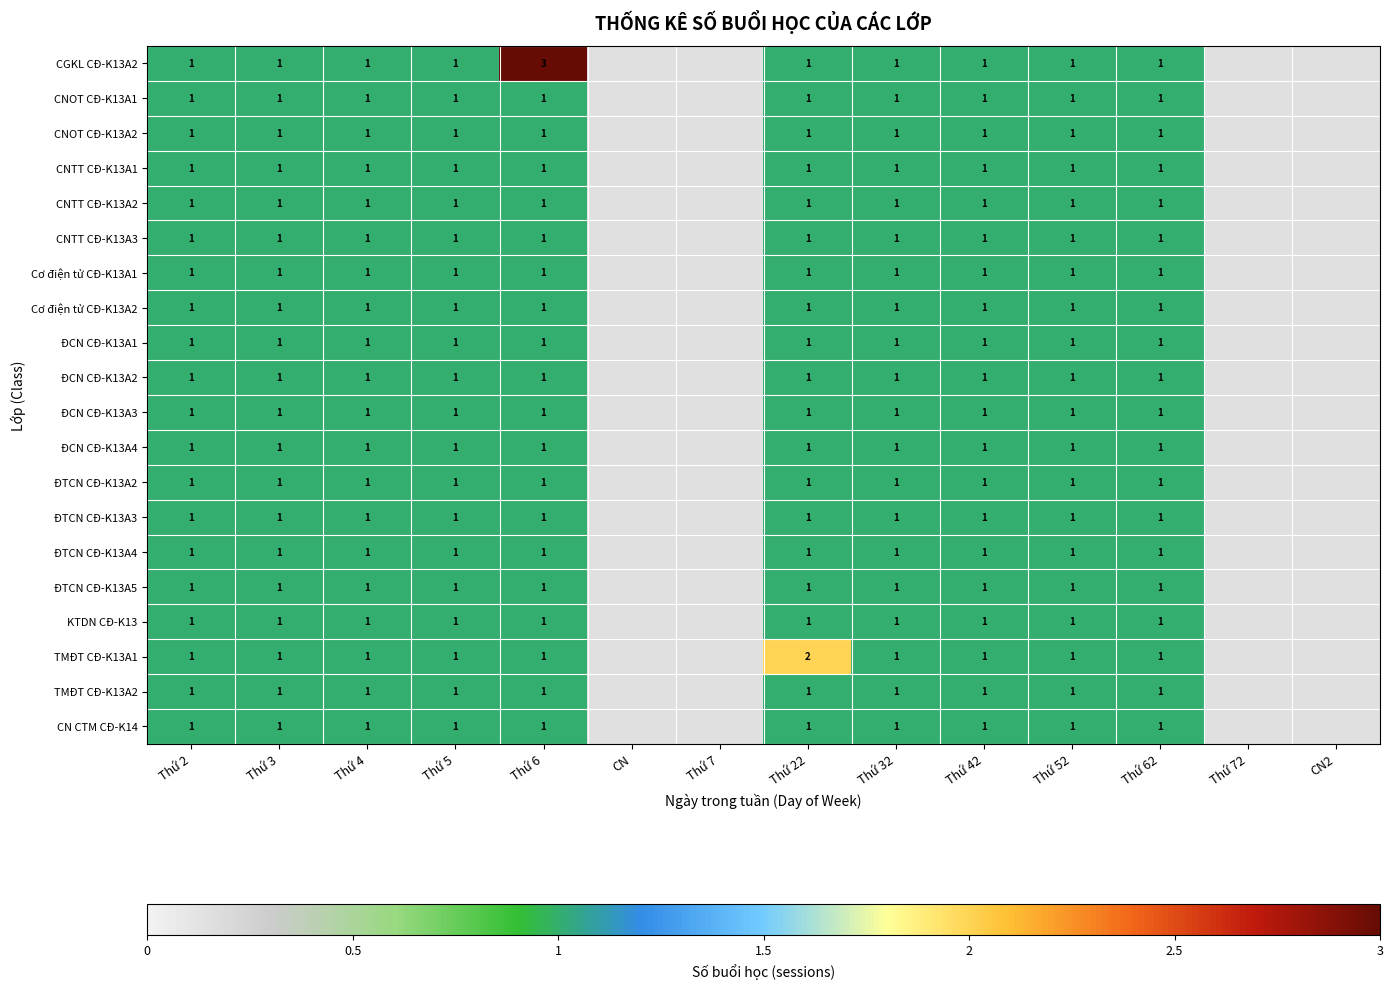

What is the total value across all series at Thứ 32?

20